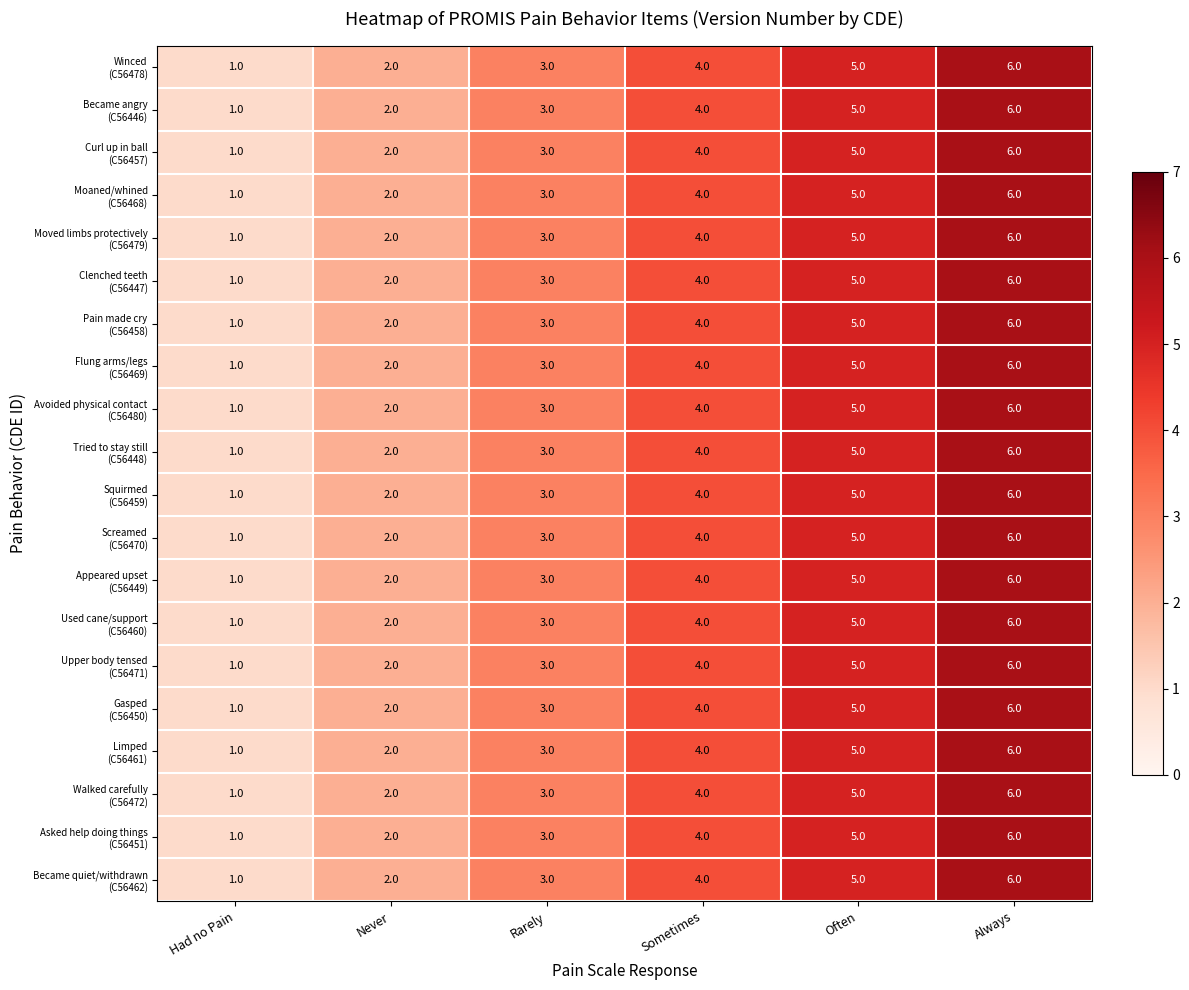

What is the total value across all series at Never?

40